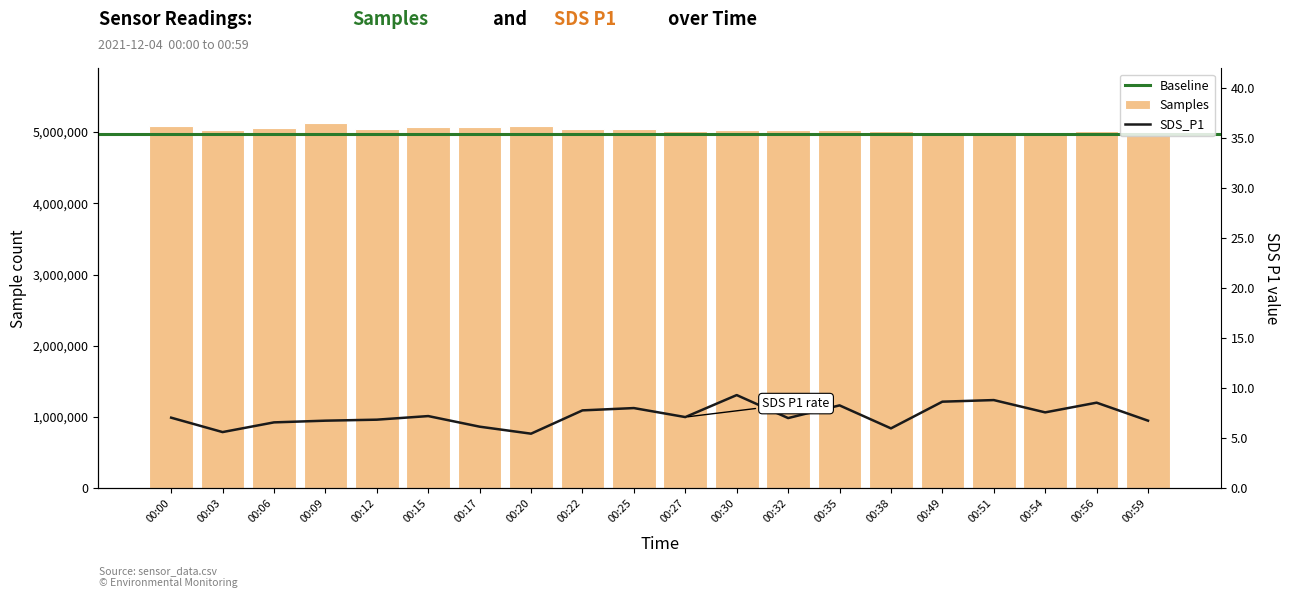

At how many categories does at least one series exceed 4228988?

20